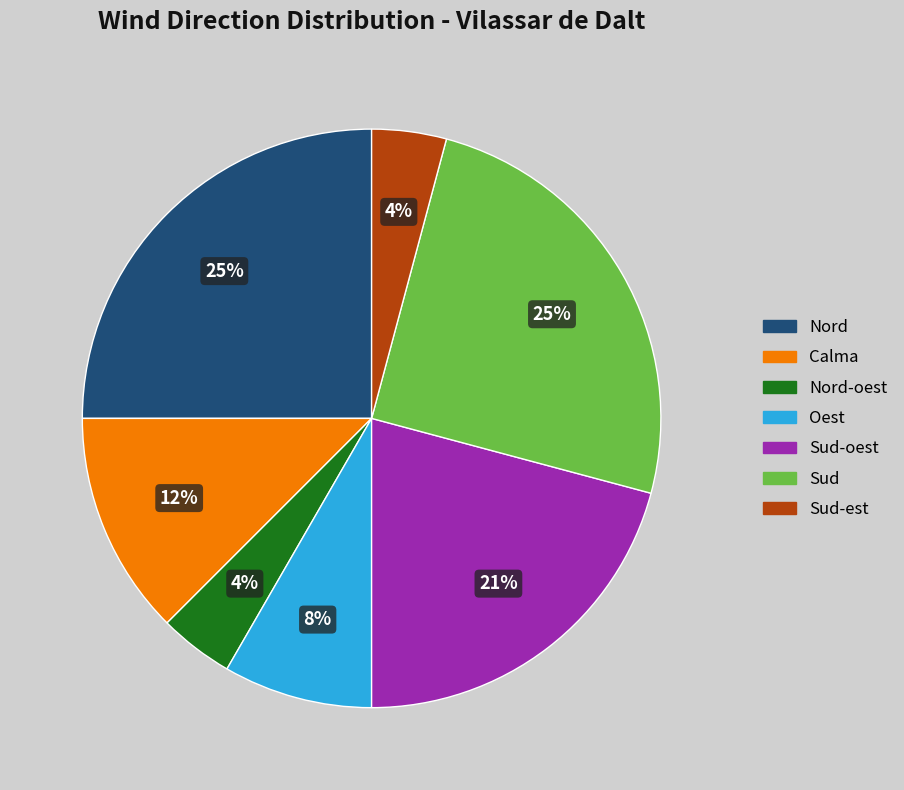

Is there a majority slice in this chart?

No